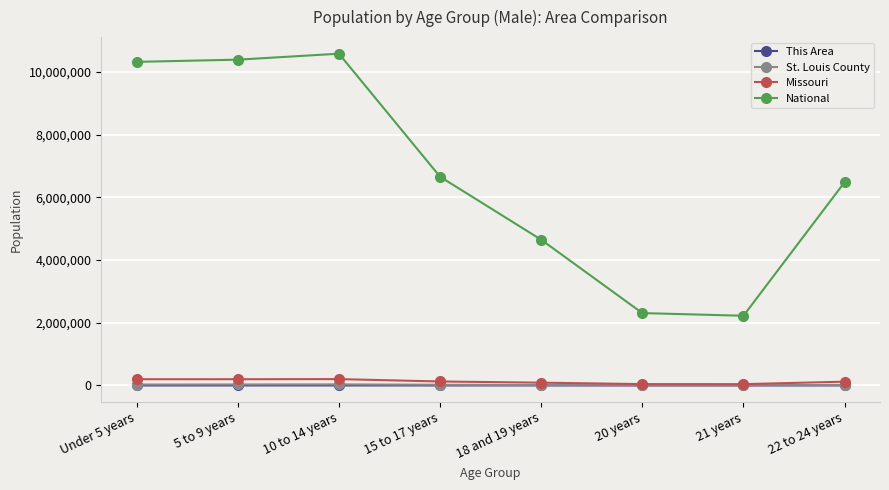

Which series changed the most between 10 to 14 years and 18 and 19 years?

National